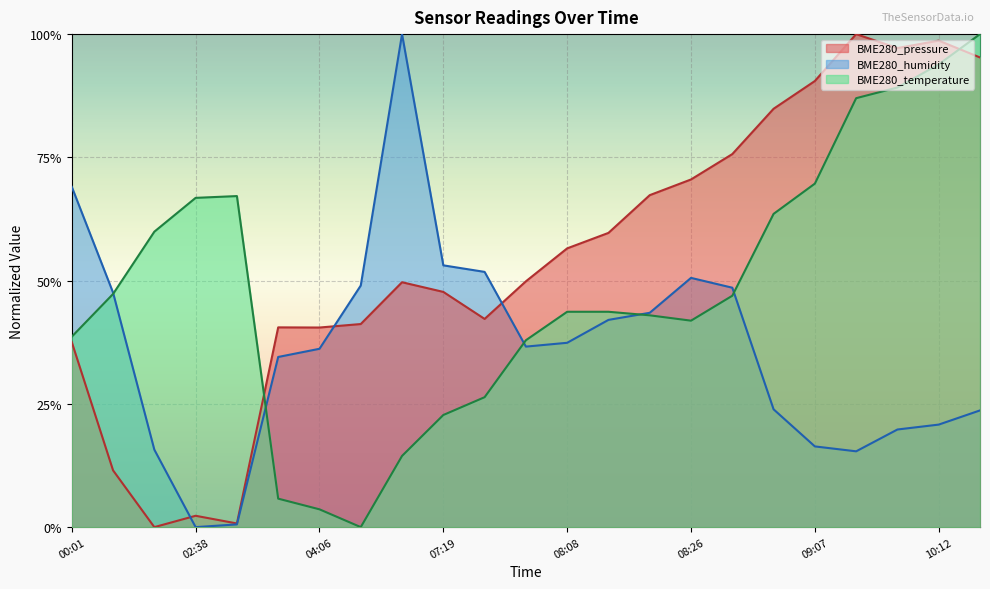

What position from the left is 05:00?

8